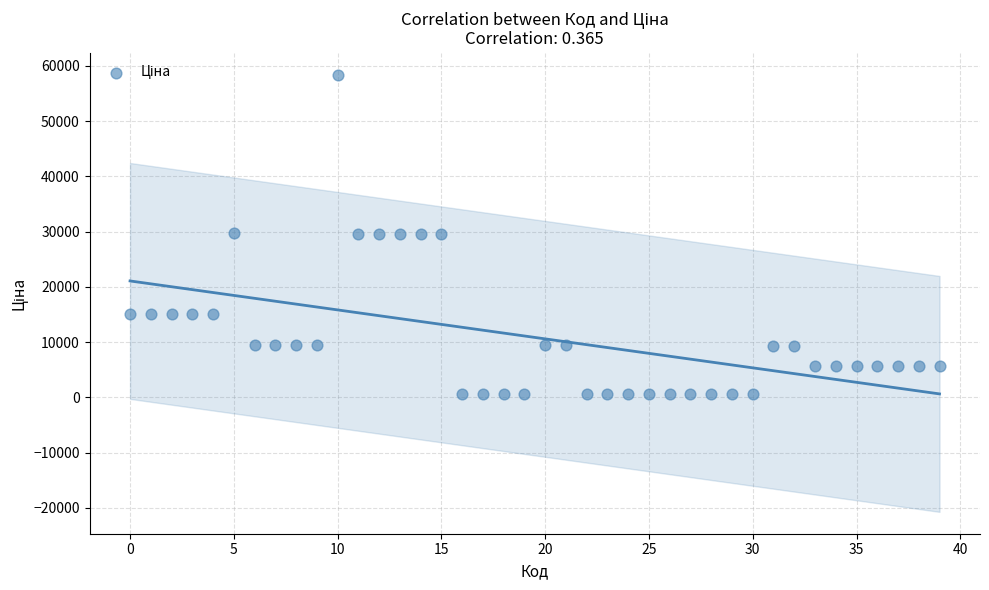

What is the range of Y values (max minus min)?

57887.5